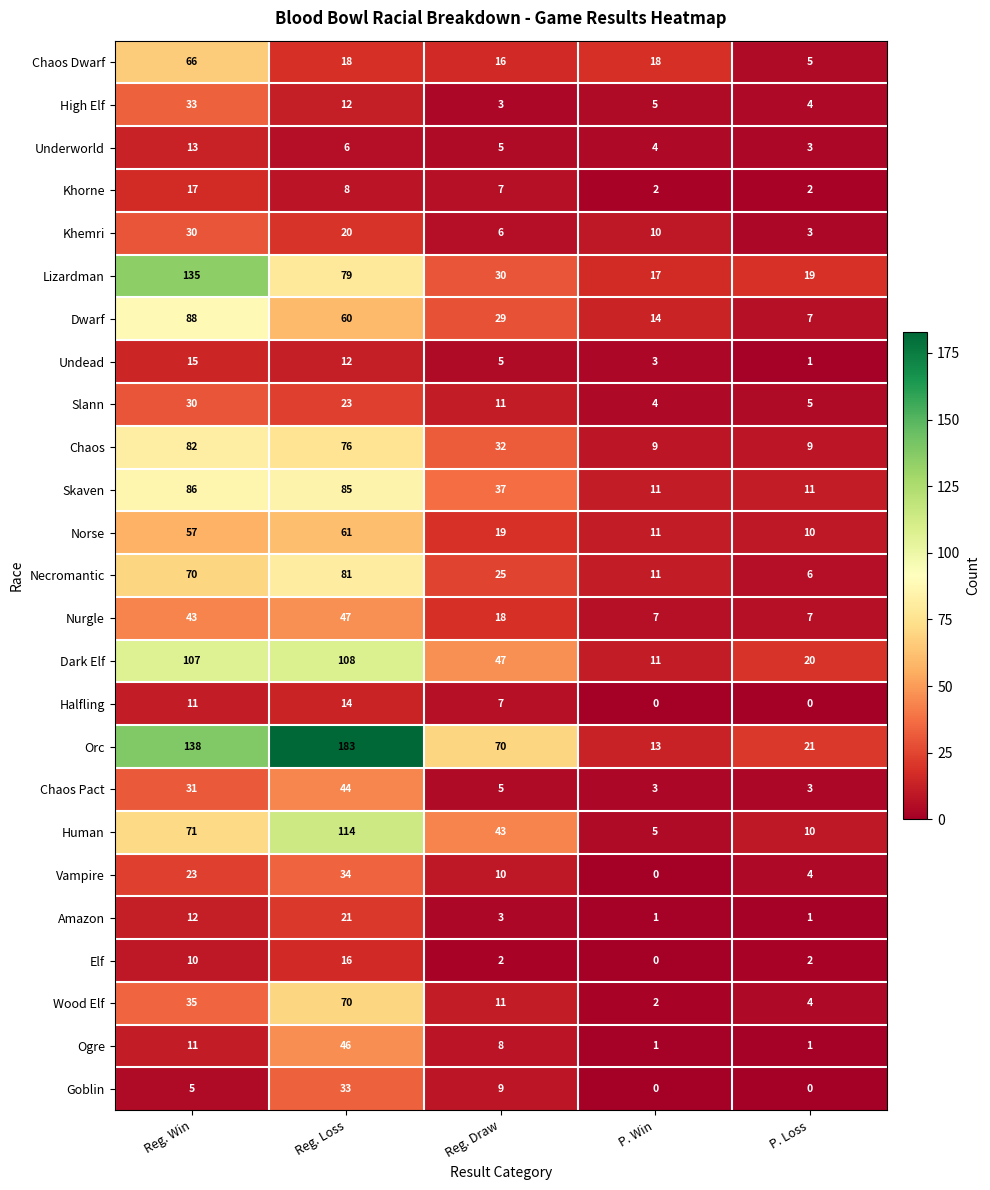

The Elf series shows 3 at Reg. Draw. True or false?

False